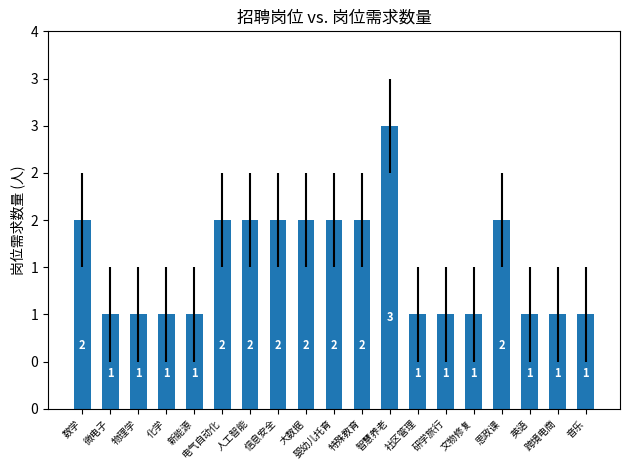

Are the bars horizontal?

No